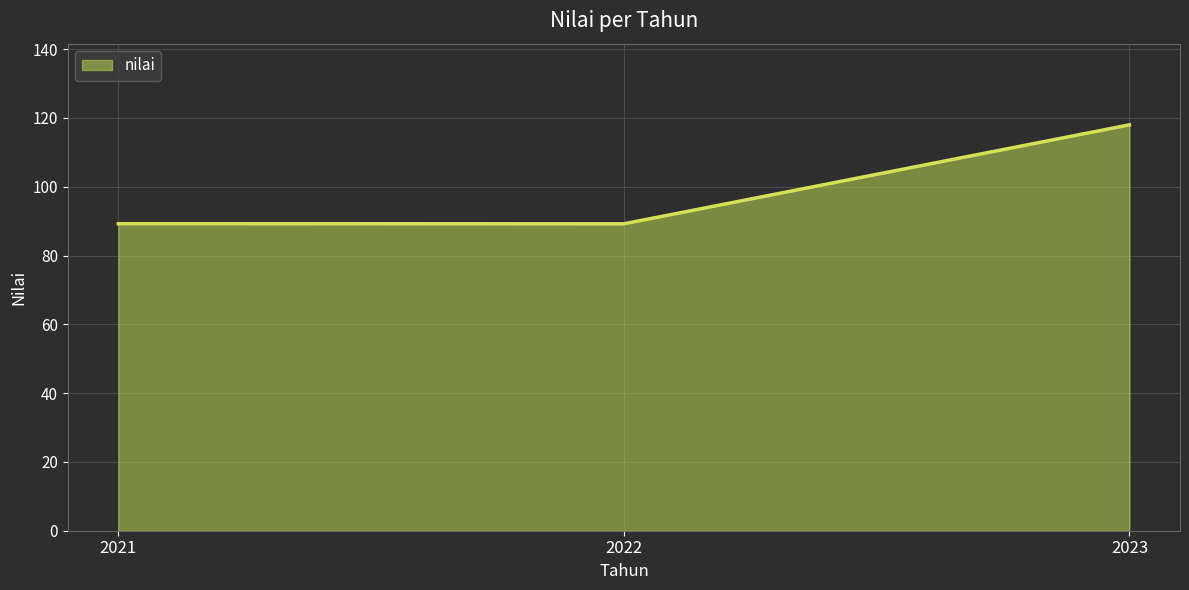

Approximately how many times larger is the value at 2023 compared to 2021?

1.3